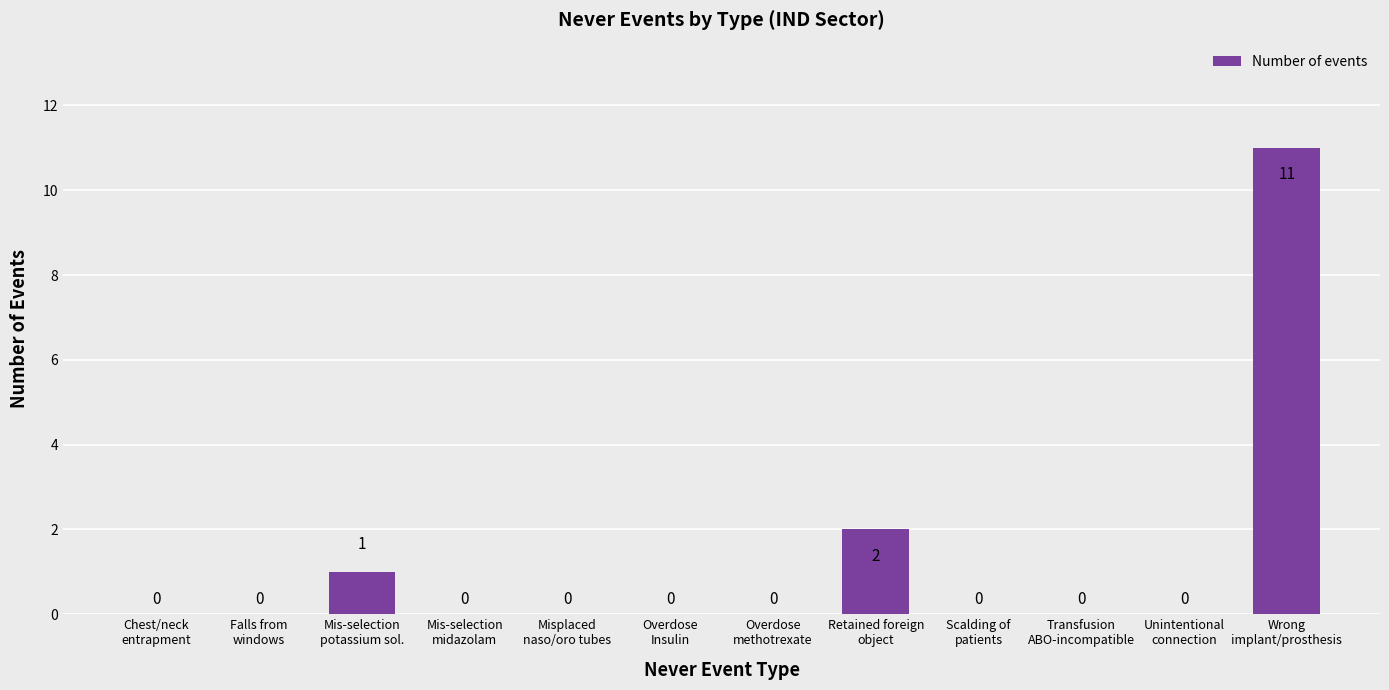

What is the sum of all values?

14